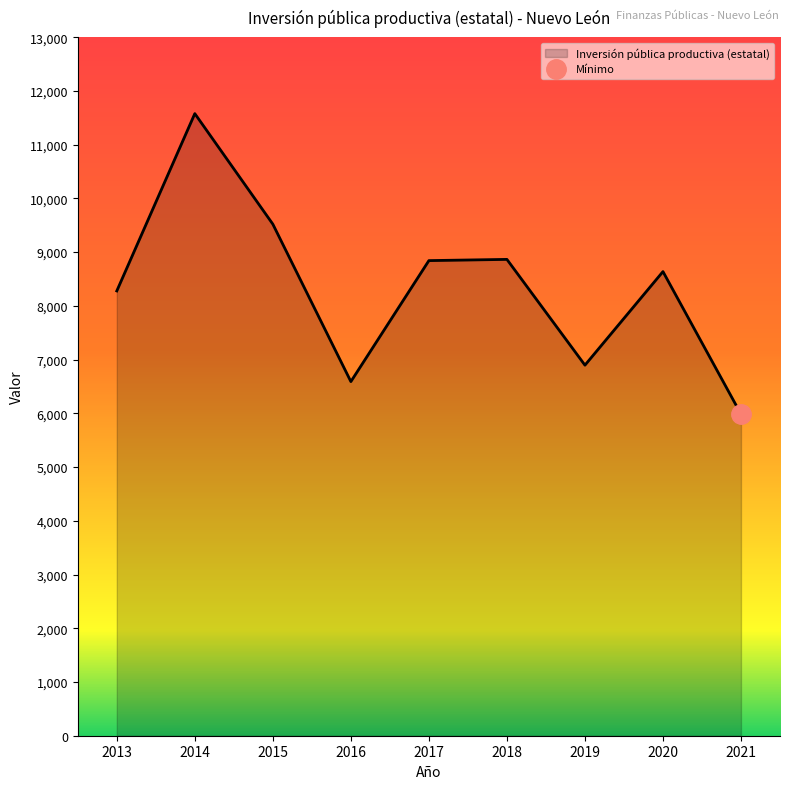

List the labels in order of value, smallest first.

2021, 2016, 2019, 2013, 2020, 2017, 2018, 2015, 2014